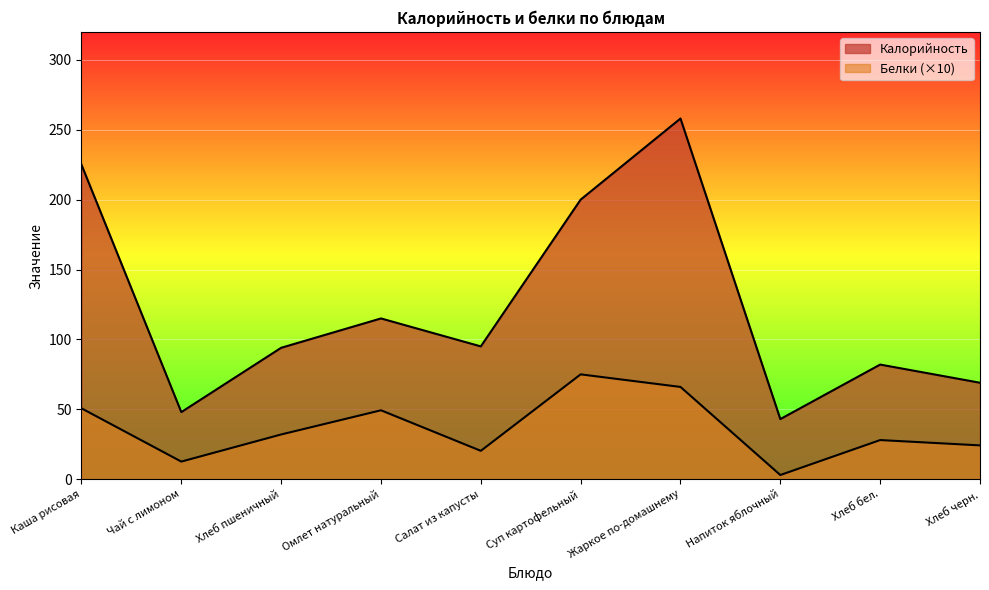

What position from the right is Салат из капусты?

6